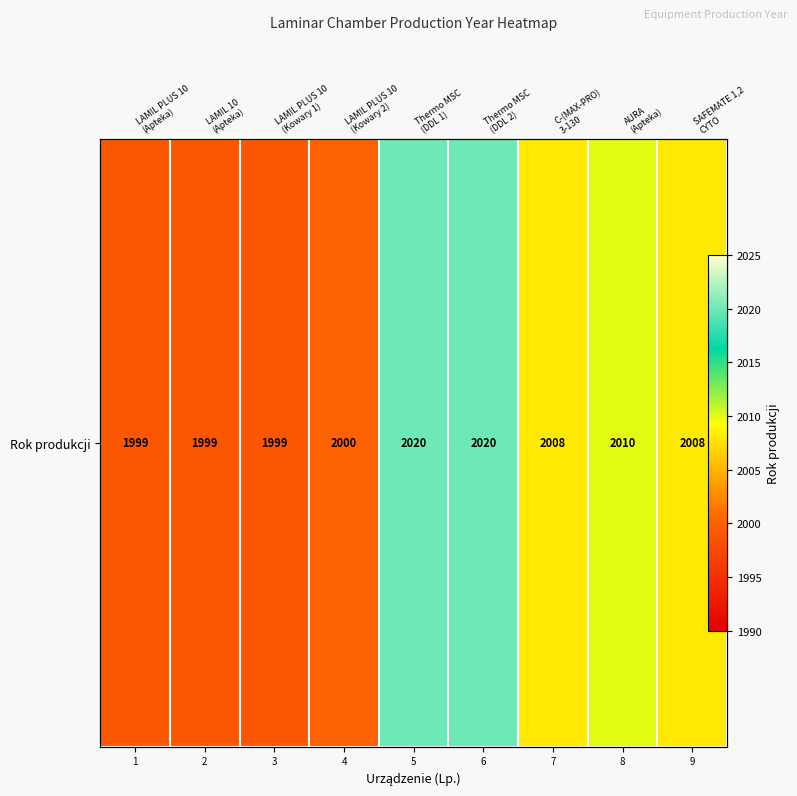

How many data points are above 2008?

3